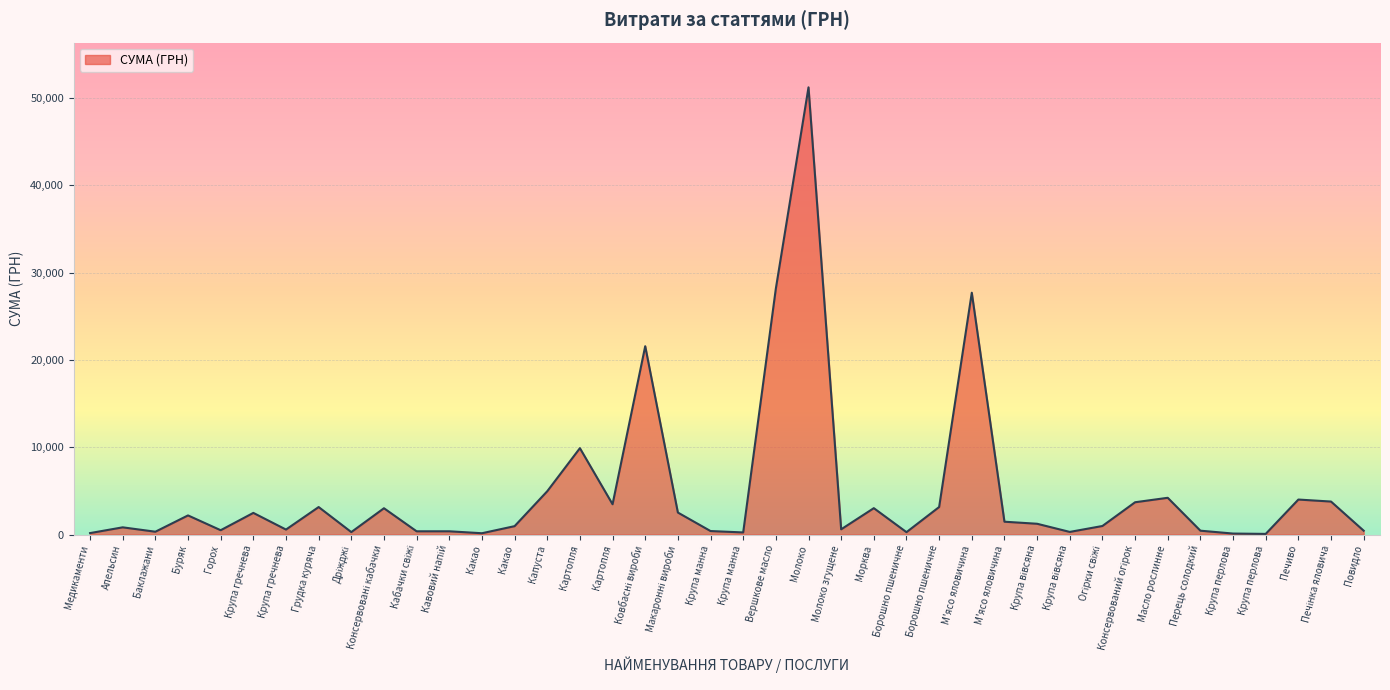

How many interior local peaks (higher than both neighbors) does the data have?

13